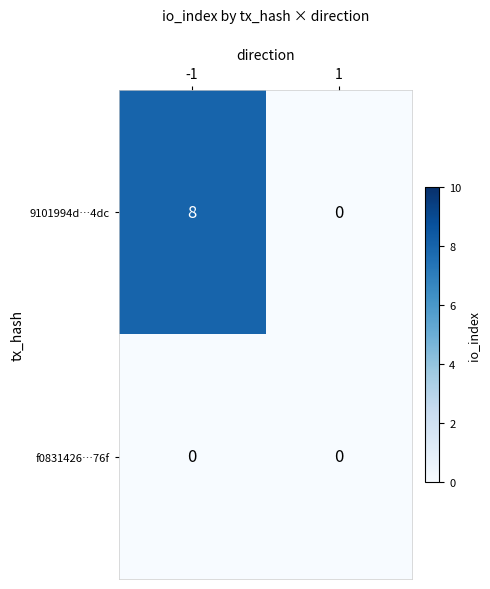

Reading right to left, list all the values displayed in this chart.

9101994d…4dc: 1=0	-1=8
f0831426…76f: 1=0	-1=0